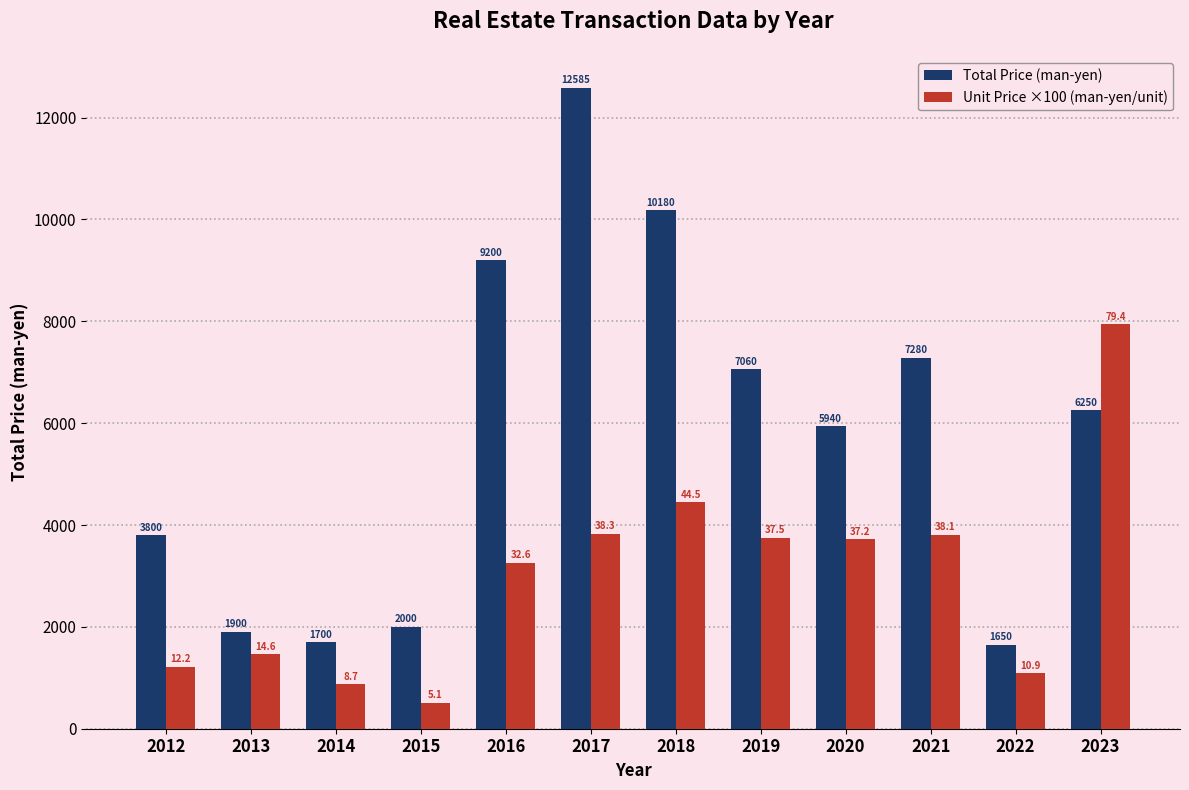

What are all the series names shown in the legend?

Total Price (man-yen), Unit Price ×100 (man-yen/unit)